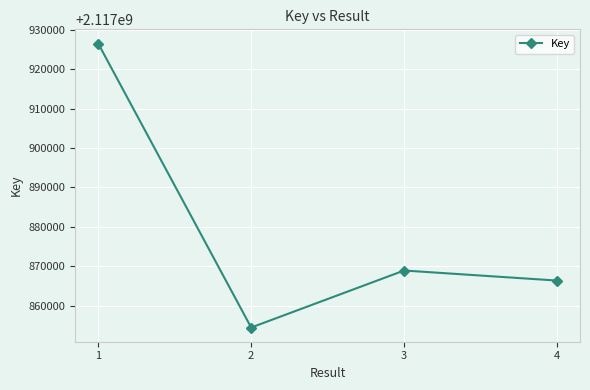

Which has a higher value, 3 or 2?

3